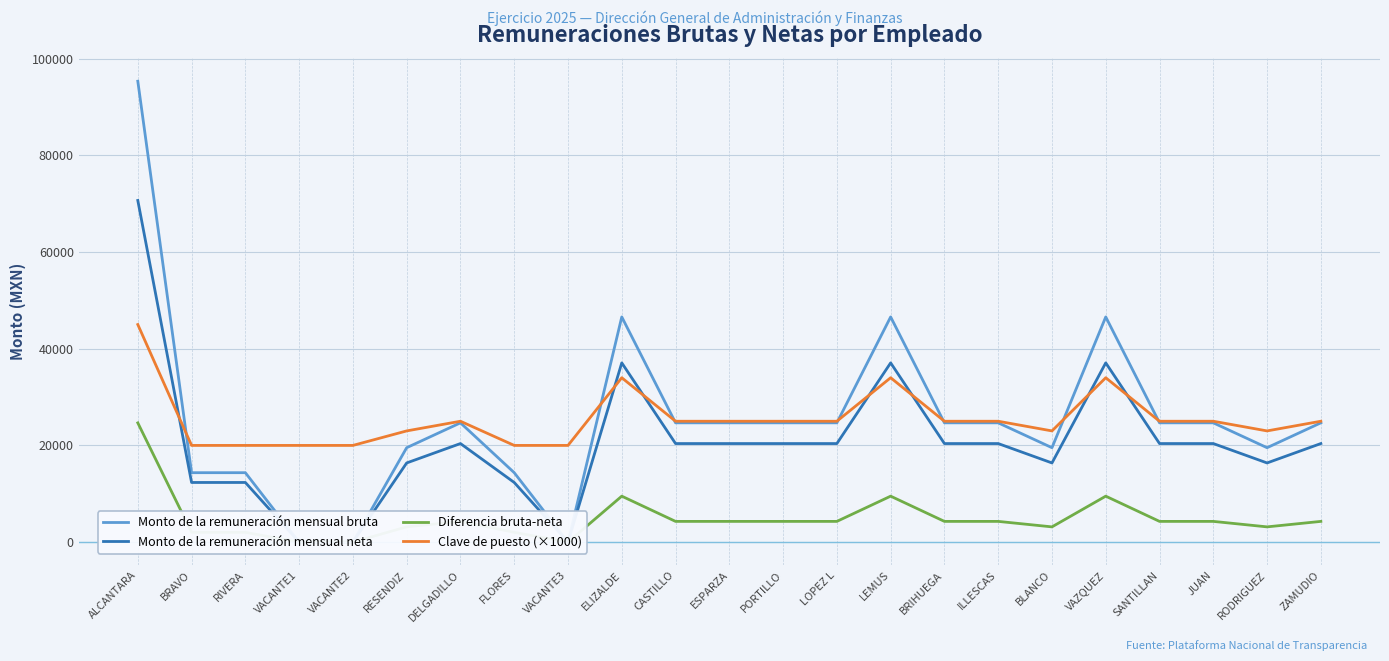

Is this an area chart (filled region under the line)?

No